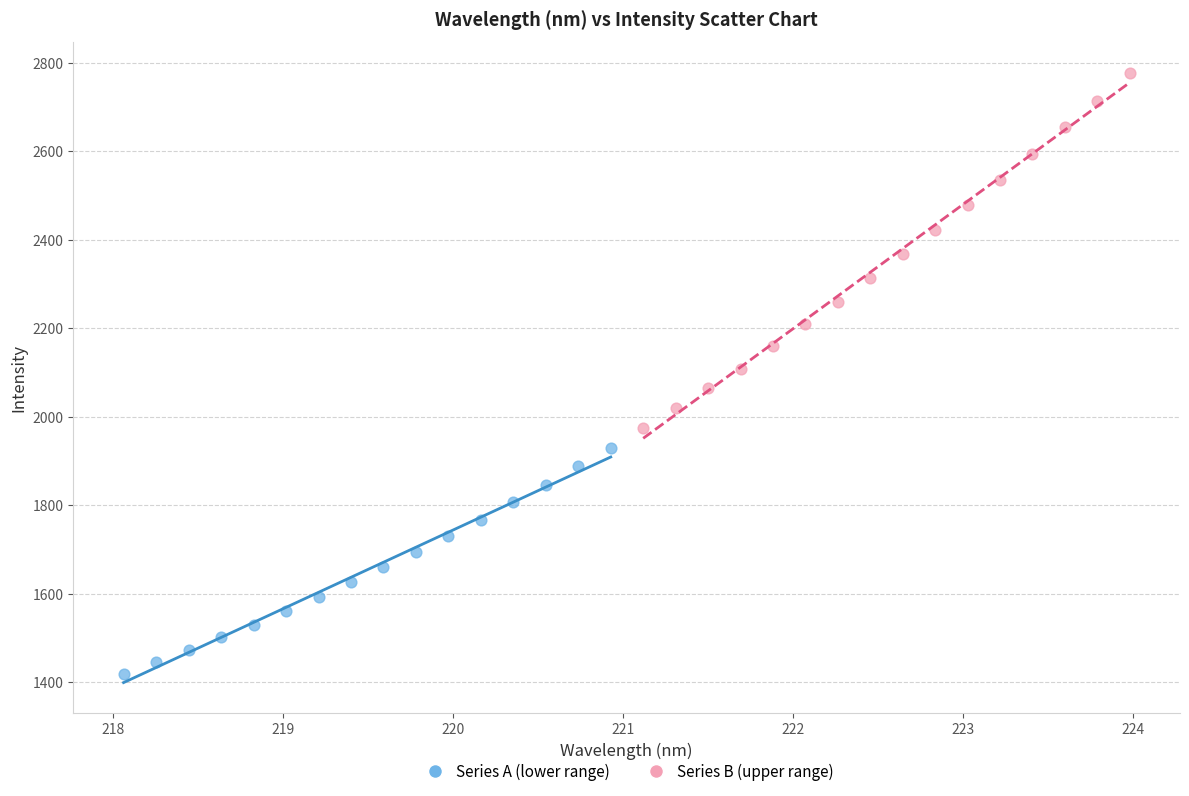

Which series contains the highest Y value?

Series B (upper range)